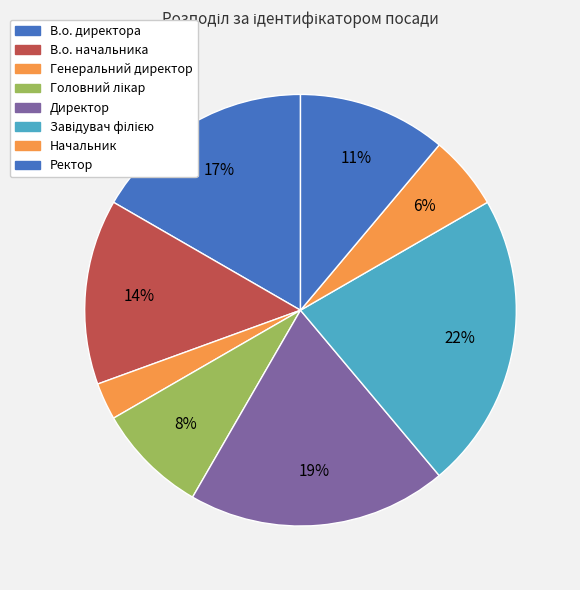

What is the ratio of the value at Директор to the value at Ректор?

1.8